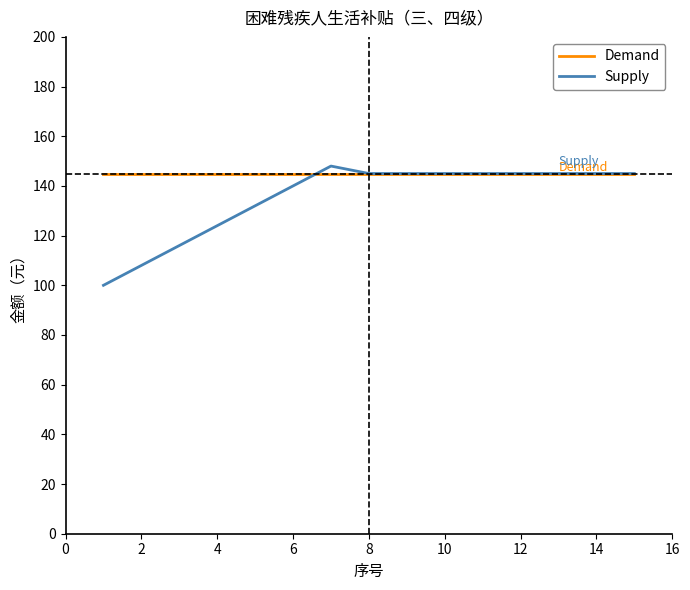

What is the smallest value displayed?

100